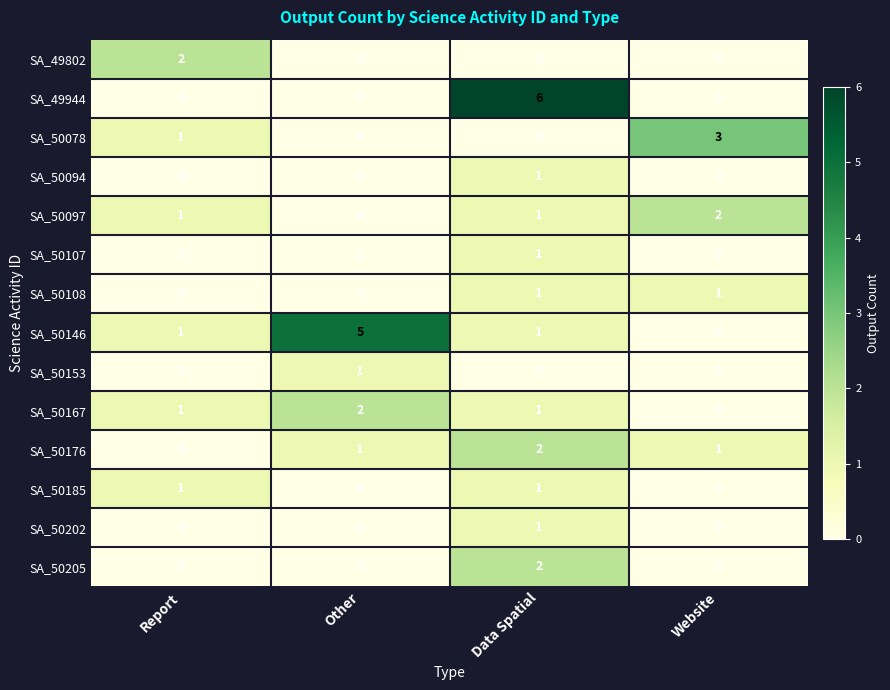

At which category does the chart reach its peak across all series?

Data Spatial